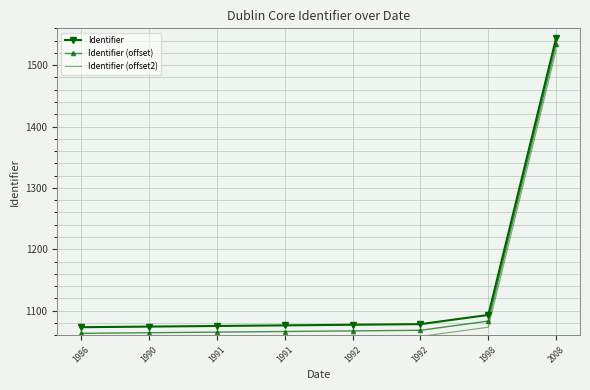

True or false: Identifier (offset) and Identifier (offset2) intersect in this chart.

False